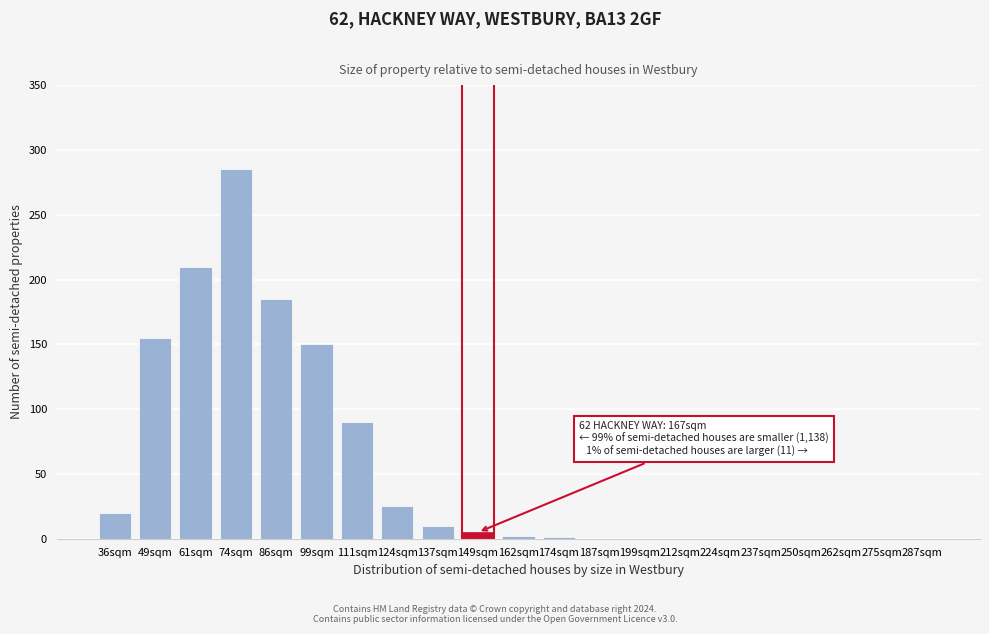

Which category has the highest value across all series?

74sqm